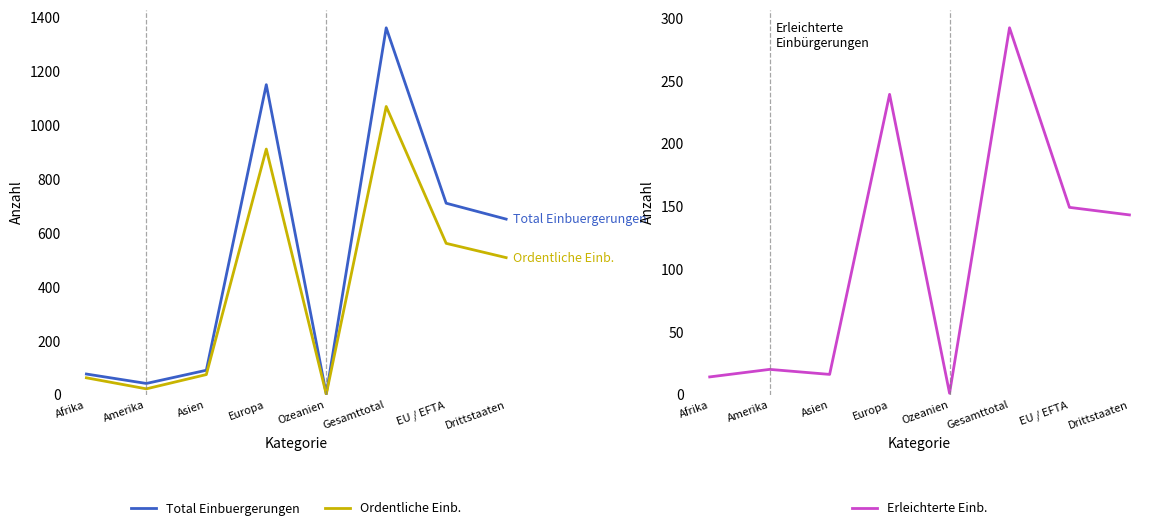

Is this an area chart (filled region under the line)?

No